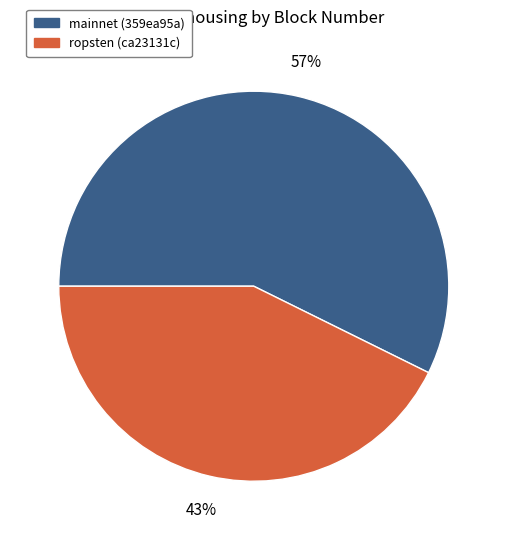

To the nearest percent, what percentage of the pie is mainnet (359ea95a)?

57%